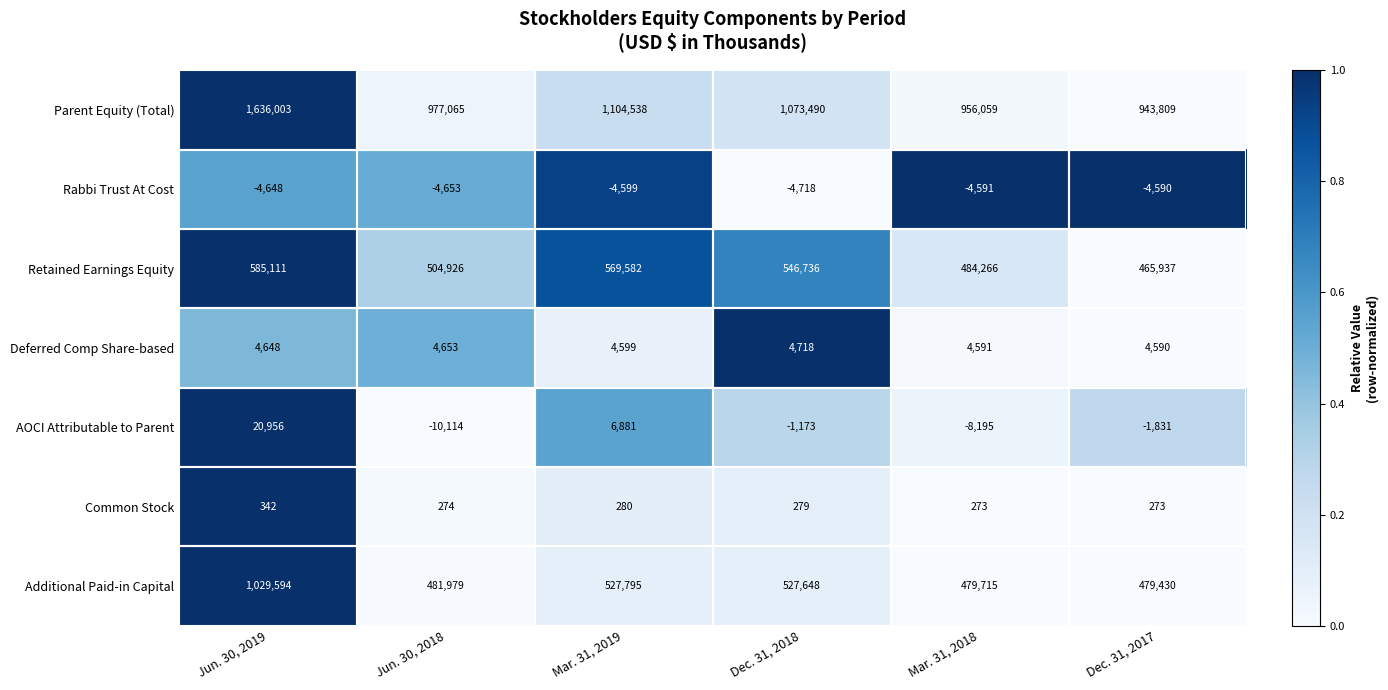

Which series has the widest spread of values?

Parent Equity (Total)